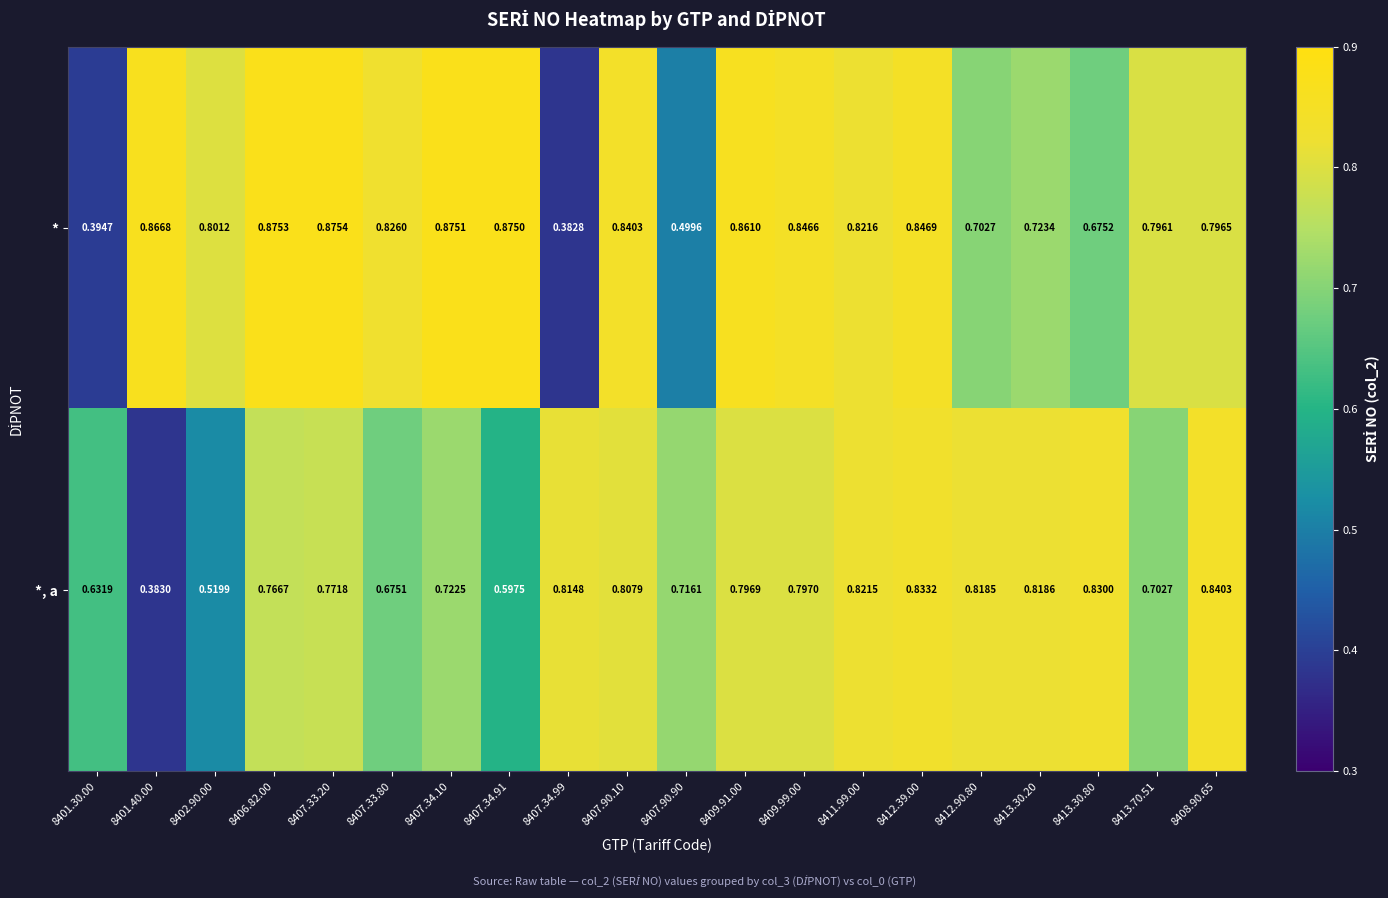

At which category does the chart reach its minimum across all series?

8407.34.99